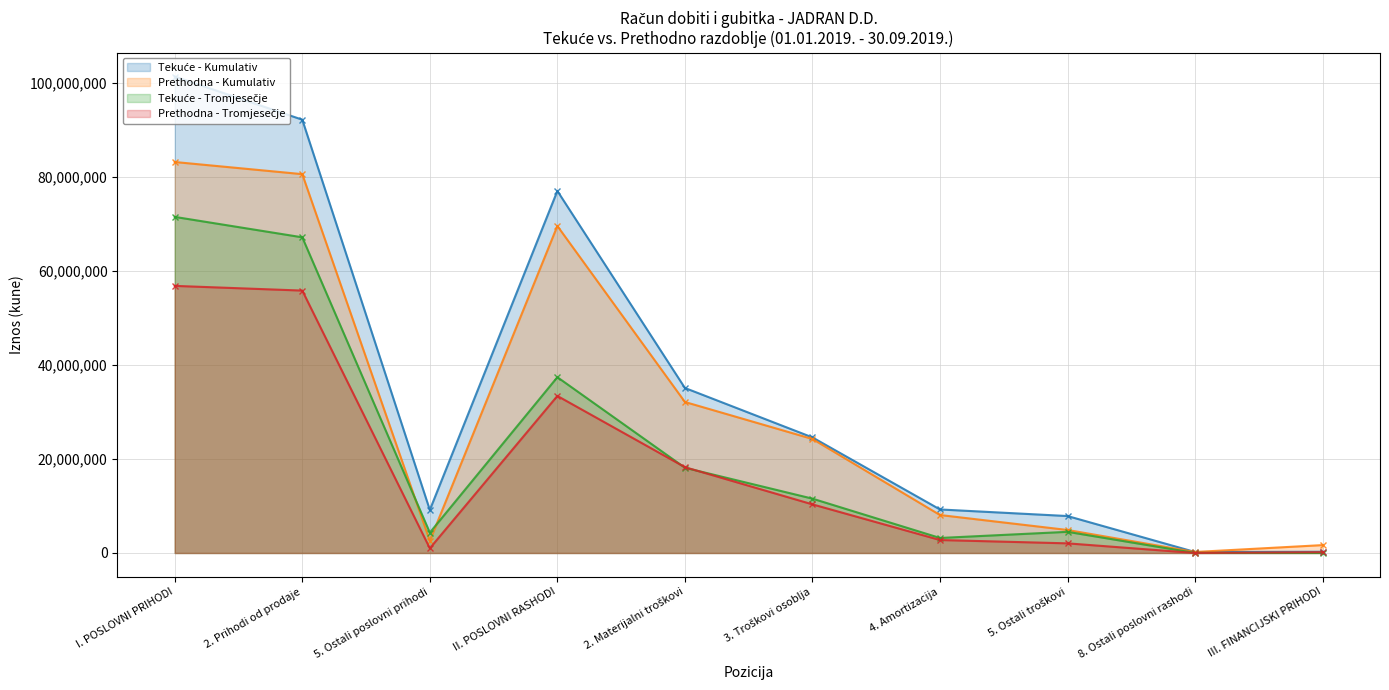

Reading left to right, transcribe all the data shown in this chart.

Tekuće - Kumulativ: 101303877	92127898	9151561	76977556	35085885	24572671	9255832	7856022	207146	264229
Prethodna - Kumulativ: 83129031	80545416	2583615	69526666	32107977	24239325	8073080	4893104	213180	1676723
Tekuće - Tromjesečje: 71458977	67115243	4327894	37378751	18126562	11554812	3193736	4500203	3438	8050
Prethodna - Tromjesečje: 56790845	55791547	999298	33393928	18247716	10338074	2757975	2050163	0	172452